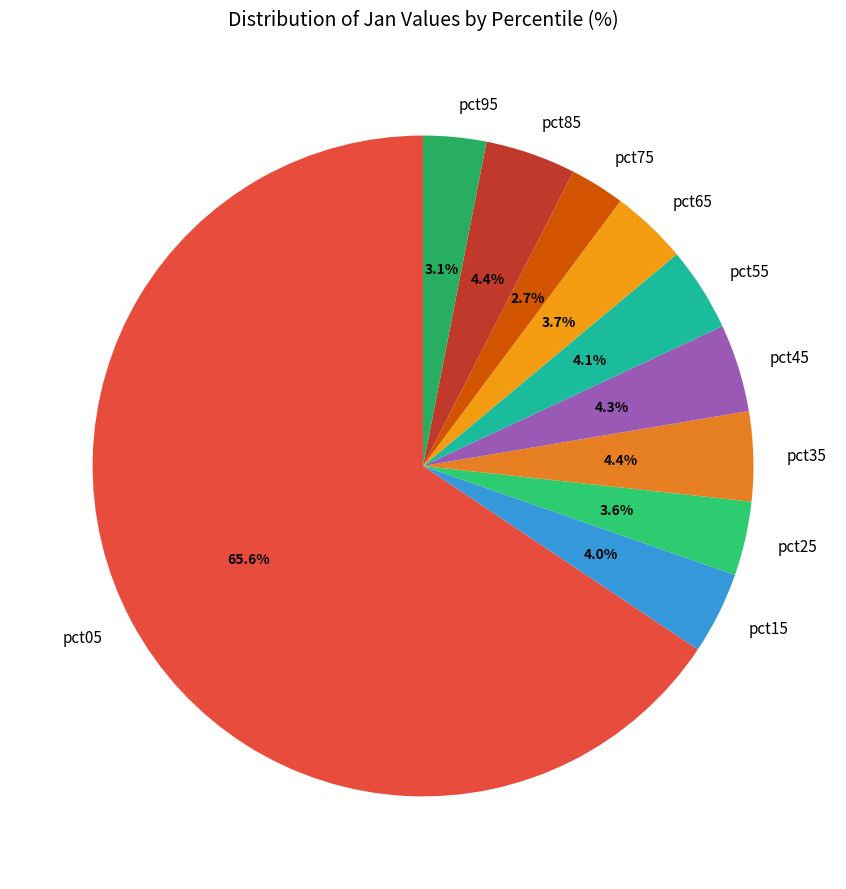

Do pct15 and pct75 together represent more than half of the pie?

No